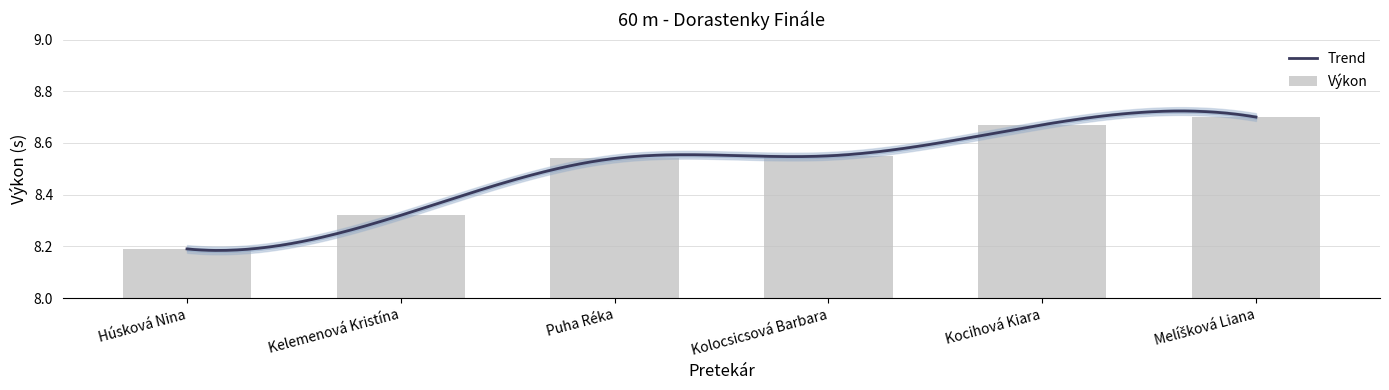

List the labels in order of value, smallest first.

Húsková Nina, Kelemenová Kristína, Puha Réka, Kolocsicsová Barbara, Kocihová Kiara, Melíšková Liana